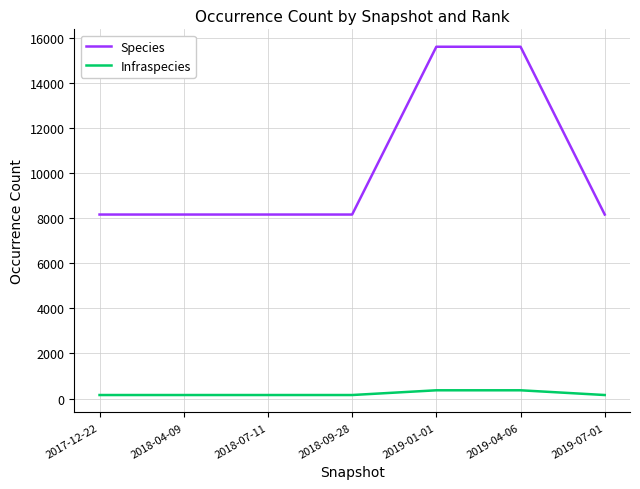

True or false: Species and Infraspecies cross at least once.

False